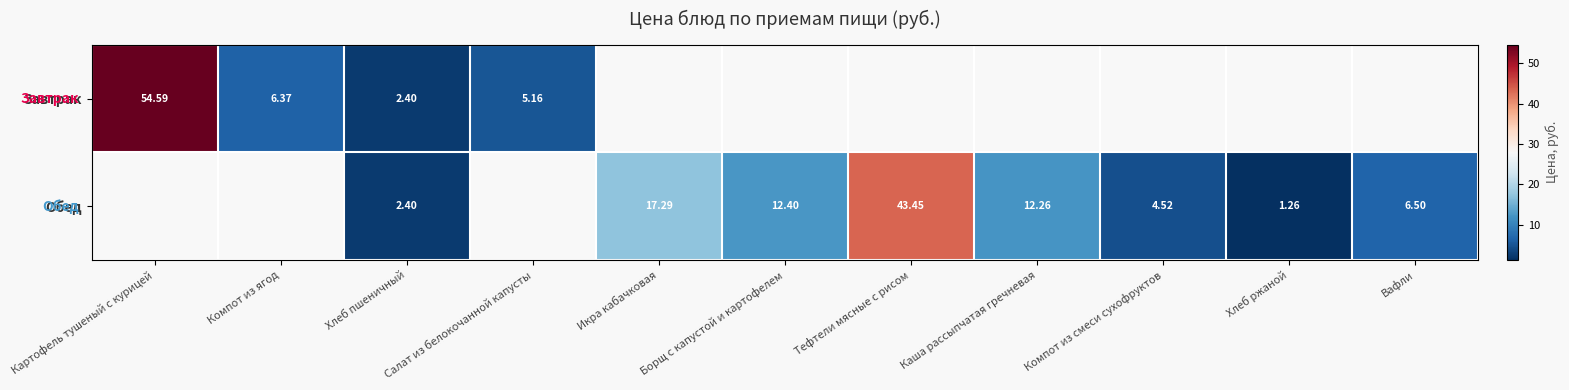

How many data points does each series have?

11